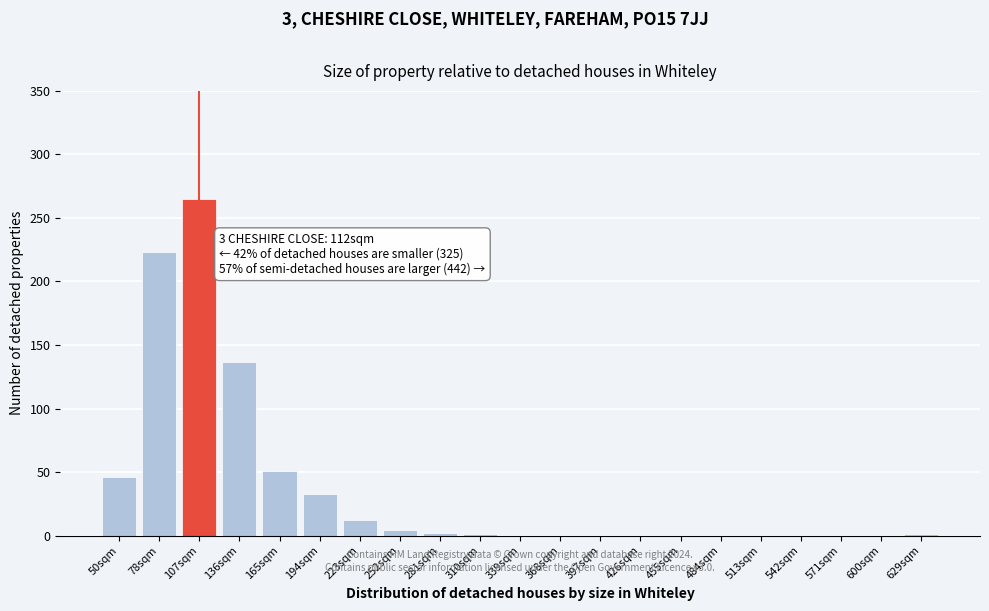

The chart shows a value of 0 at 426sqm. True or false?

True